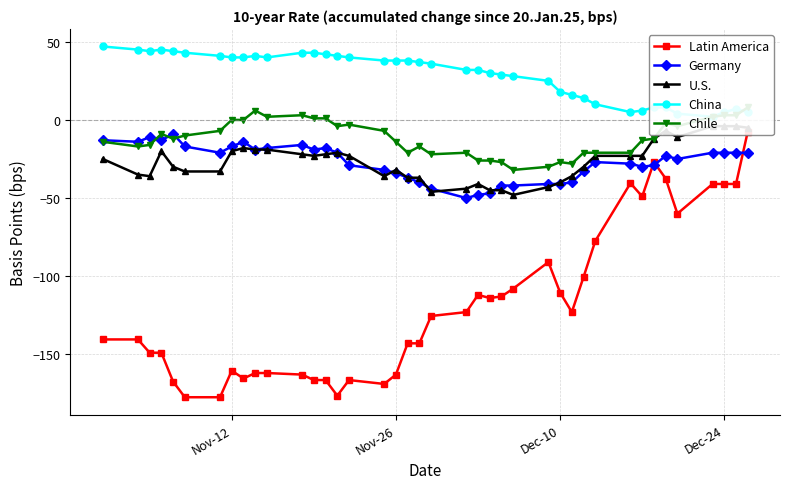

Is it true that Germany equals -34 at Nov-26?

True